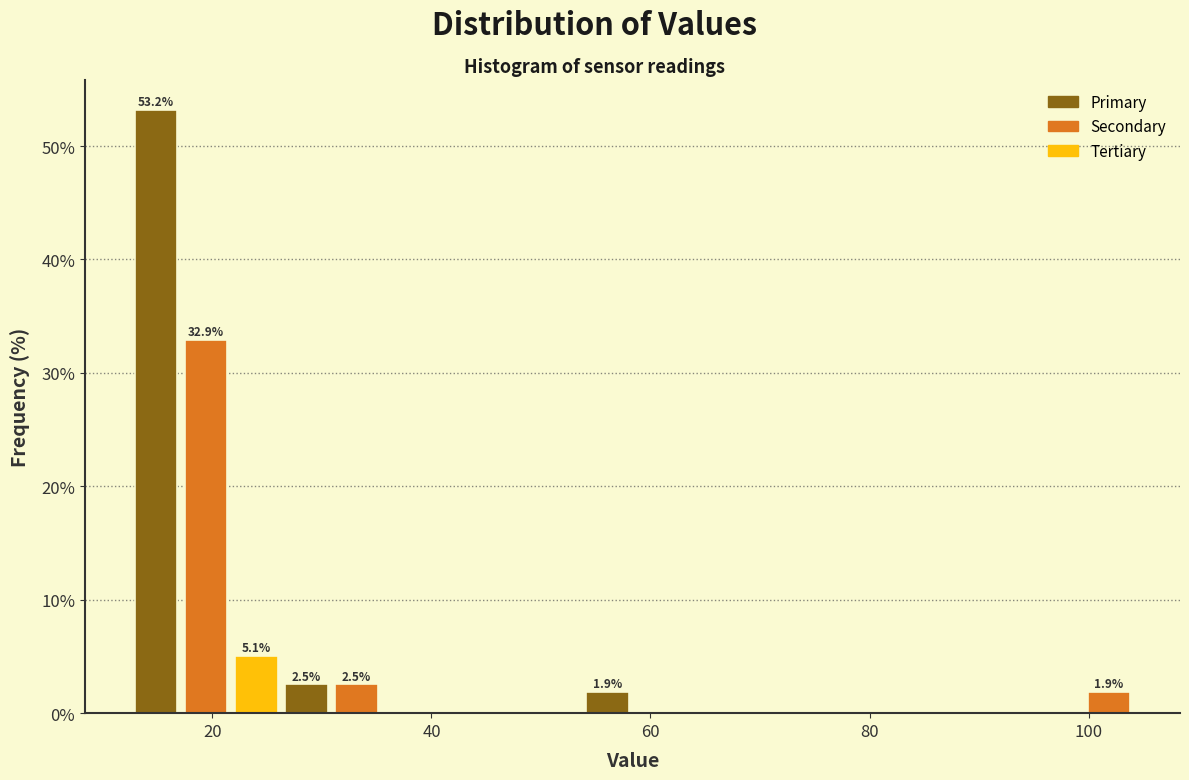

Around what value on the x-axis is the tallest bar? Give the approximate position of its centre, as read against the axis.

14